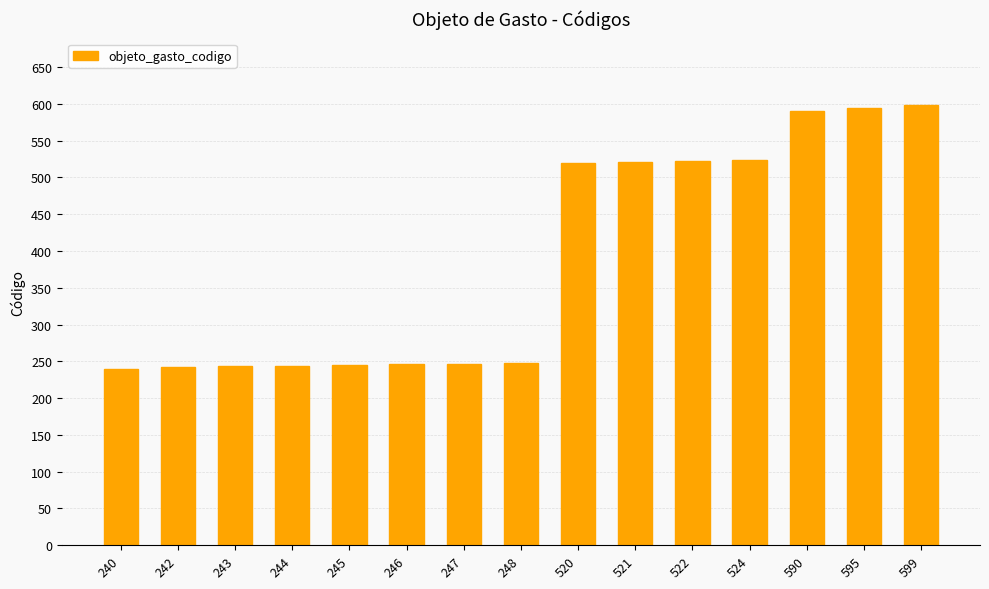

The value at 520 is 520. True or false?

True